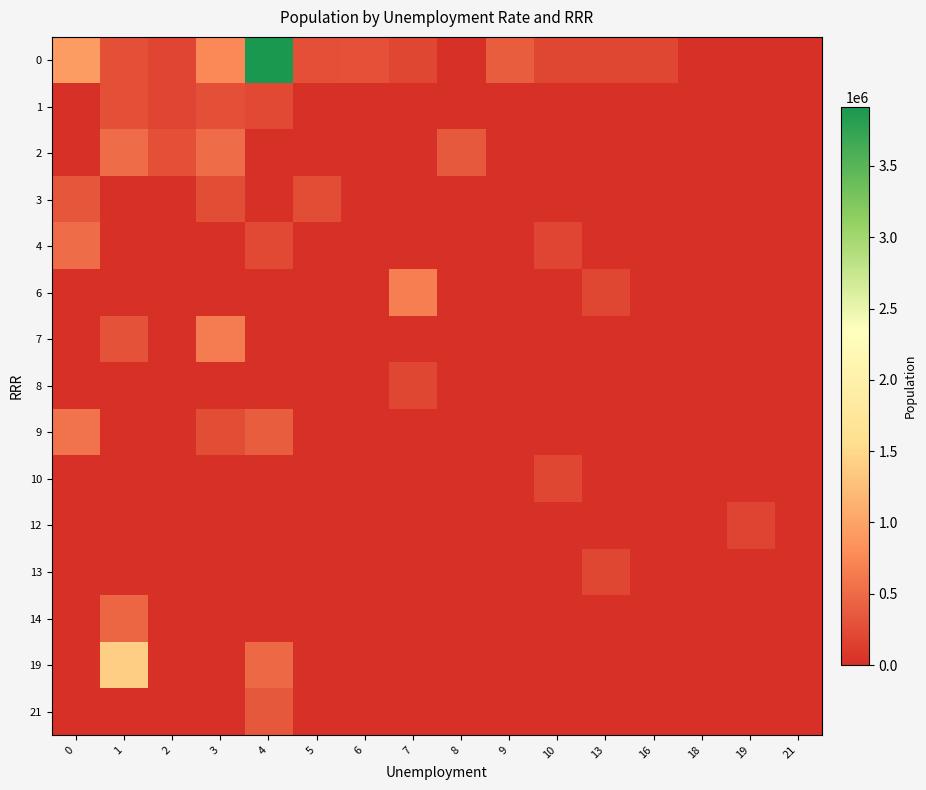

What is the difference between the highest and lowest values at 6?

279177